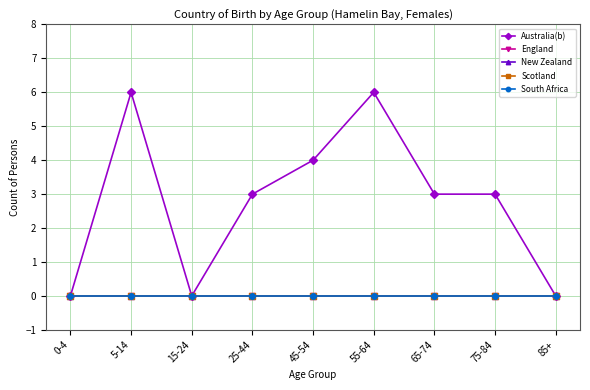

Which series has the widest spread of values?

Australia(b)